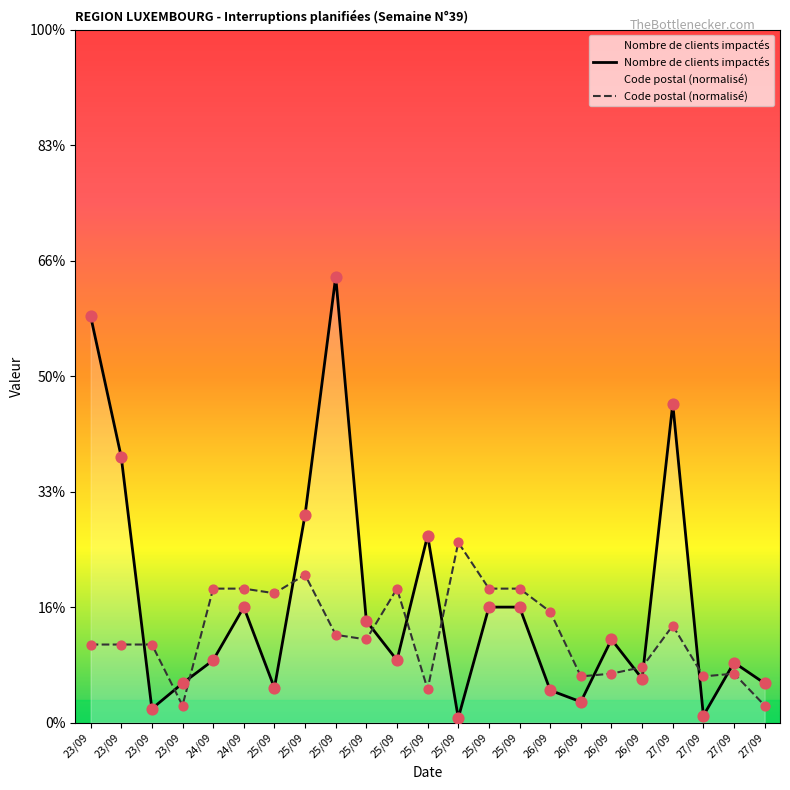

Which series has the widest spread of Y values?

Nombre de clients impactés